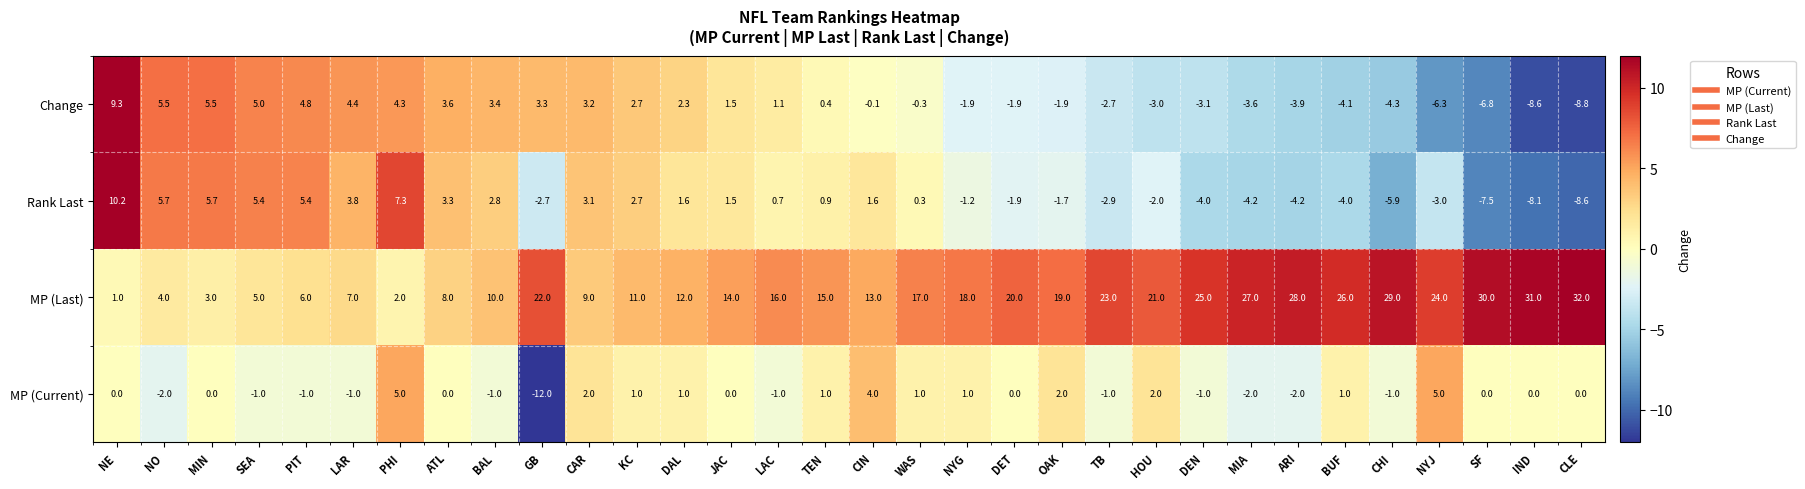

True or false: the data shows -12 at GB.

True